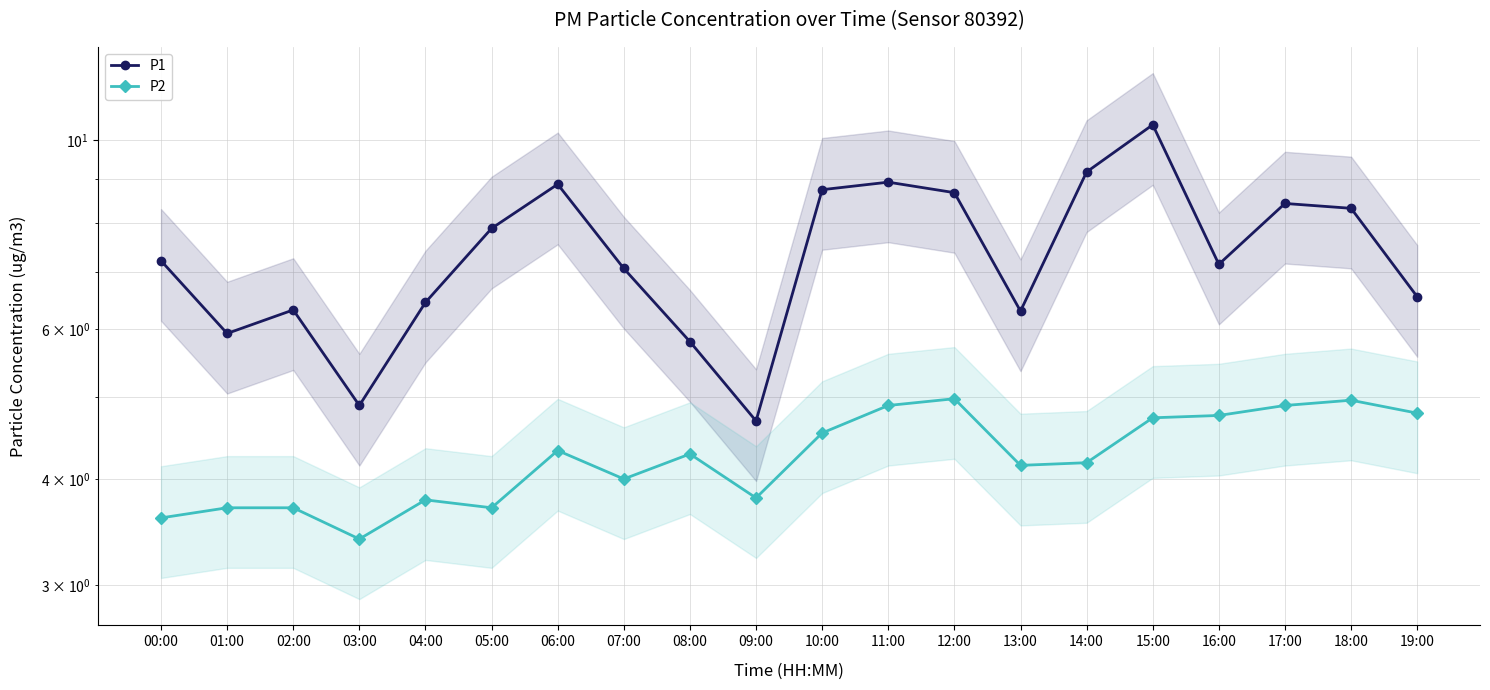

Reading left to right, what are all the values shown in this chart?

P1: 00:00=7.2	01:00=5.9	02:00=6.3	03:00=4.9	04:00=6.5	05:00=7.9	06:00=8.9	07:00=7.1	08:00=5.8	09:00=4.7	10:00=8.8	11:00=8.9	12:00=8.7	13:00=6.3	14:00=9.2	15:00=10.4	16:00=7.2	17:00=8.4	18:00=8.3	19:00=6.5
P2: 00:00=3.6	01:00=3.7	02:00=3.7	03:00=3.4	04:00=3.8	05:00=3.7	06:00=4.3	07:00=4.0	08:00=4.3	09:00=3.8	10:00=4.5	11:00=4.9	12:00=5.0	13:00=4.2	14:00=4.2	15:00=4.7	16:00=4.8	17:00=4.9	18:00=5.0	19:00=4.8